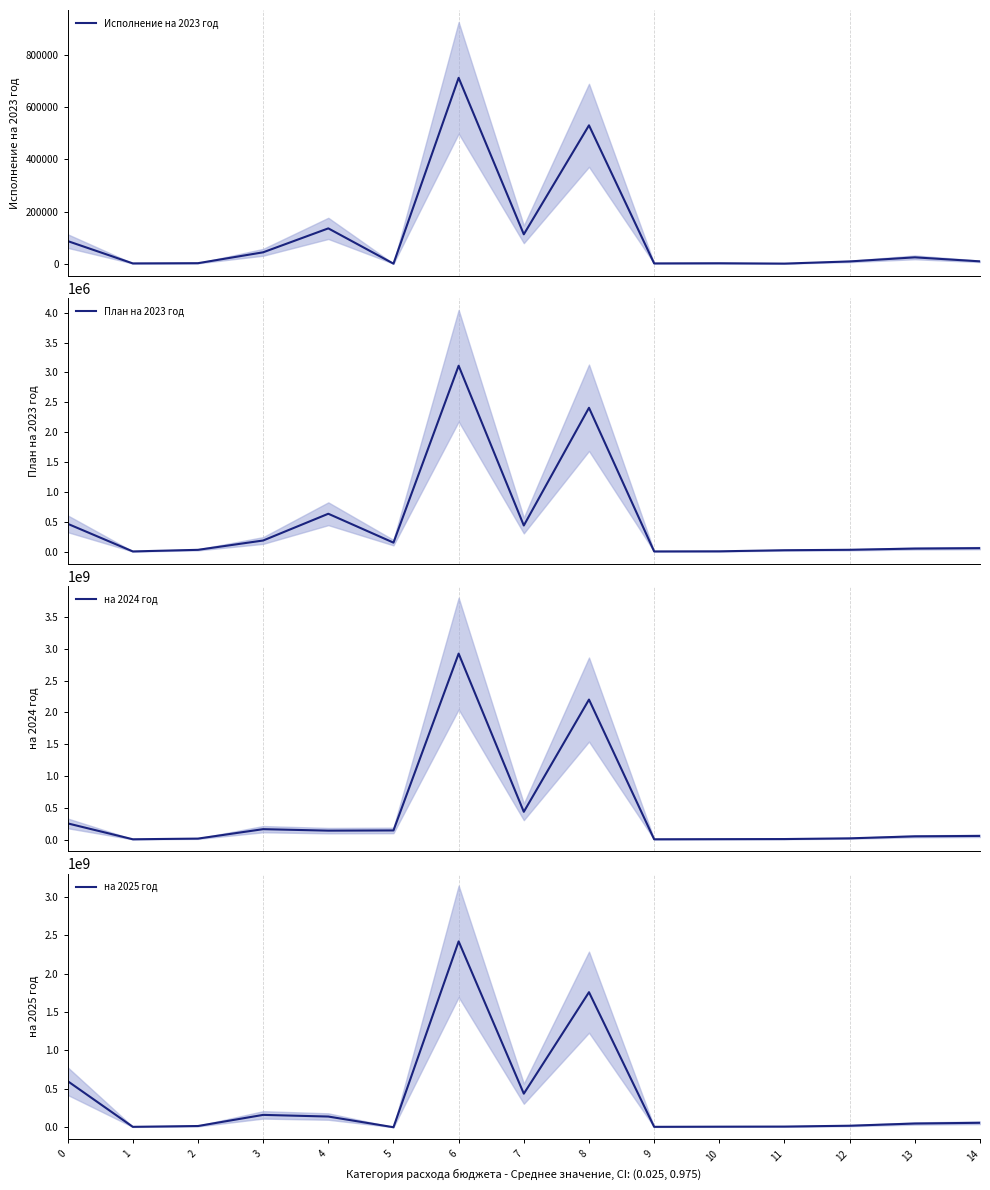

Rank the series at 11 from lowest to highest value.

Исполнение на 2023 год, План на 2023 год, на 2024 год, на 2025 год